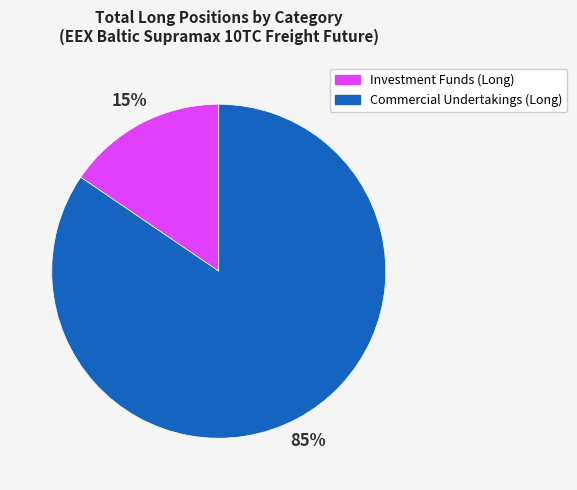

What is the smallest slice in the pie chart?

Investment Funds